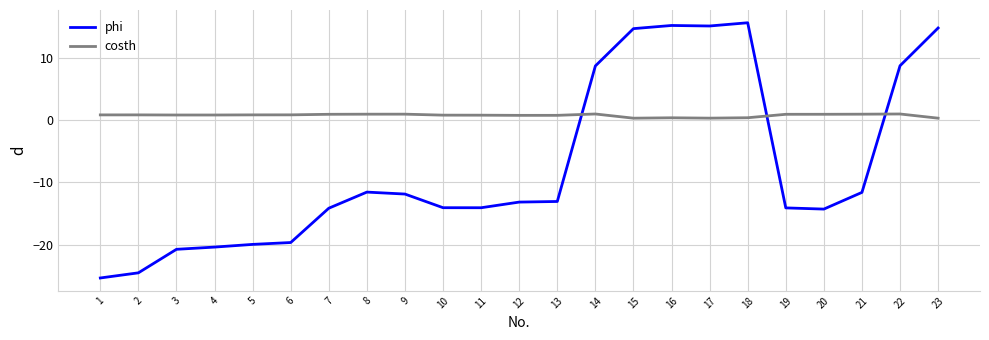

What is the spread (max minus min) of values at 8?

12.5